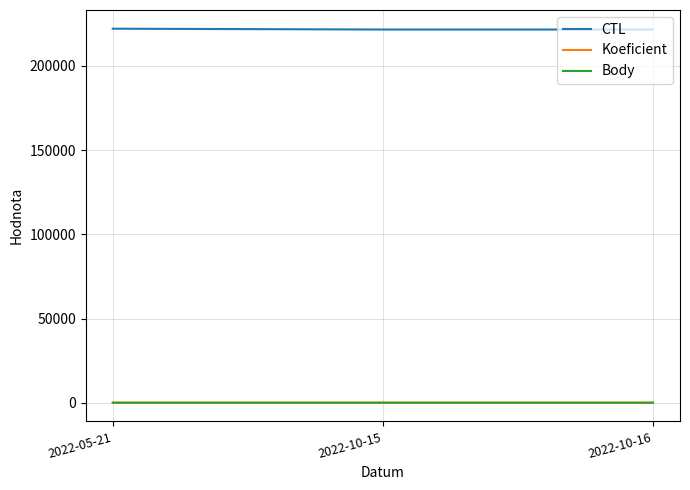

What is the greatest value displayed?

222119.0